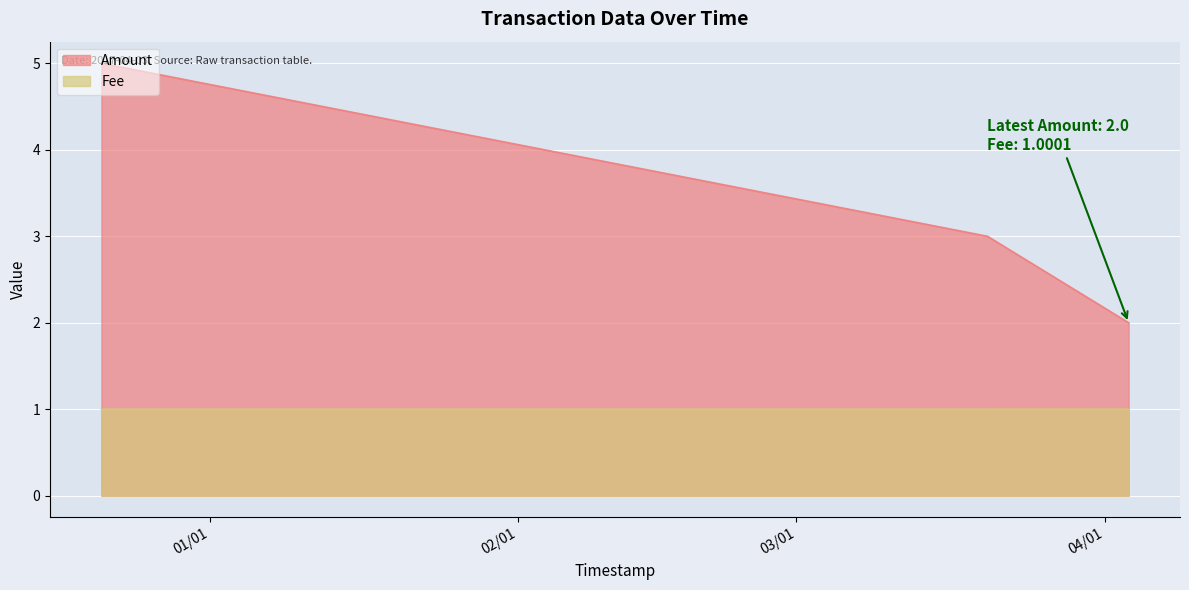

What is the label of the 1st point from the left?

2016-12-21 03:02:24